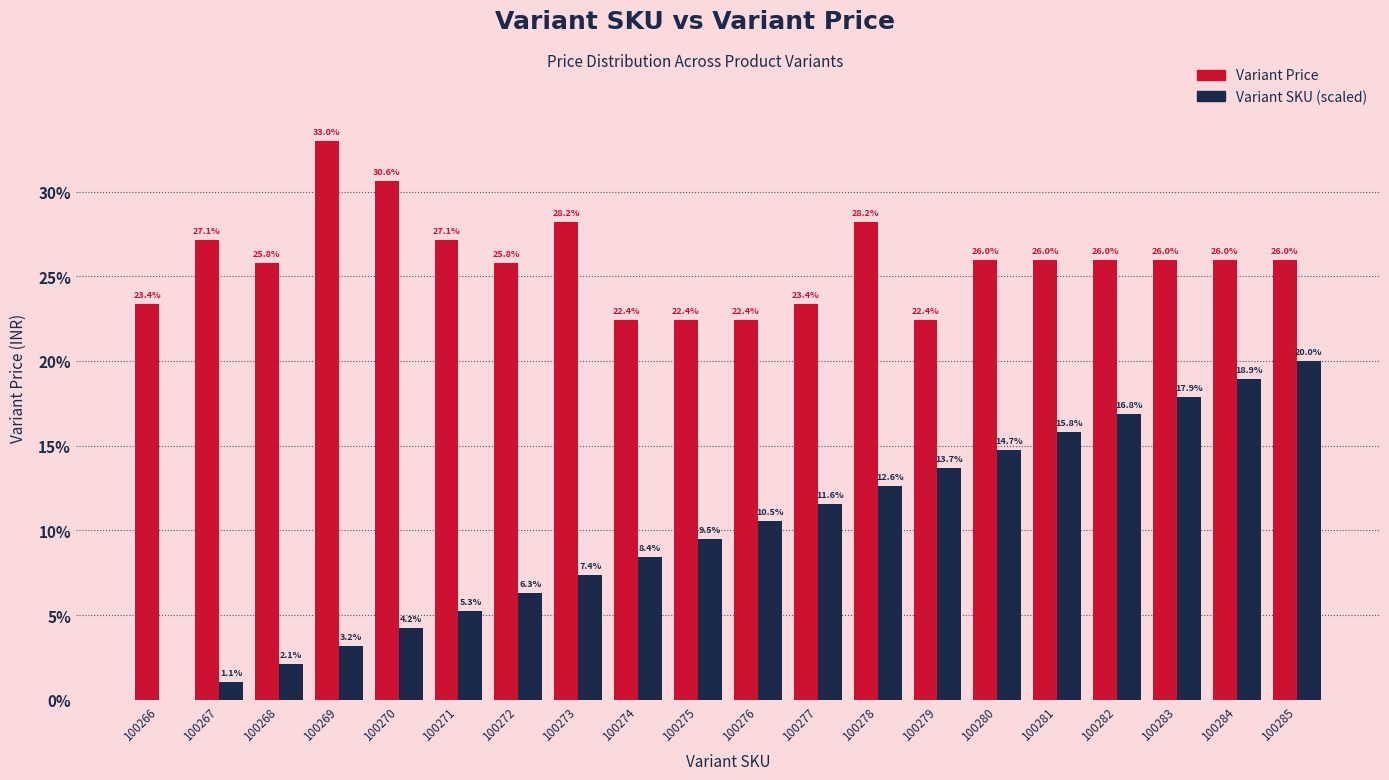

At which category does the chart reach its peak across all series?

100269